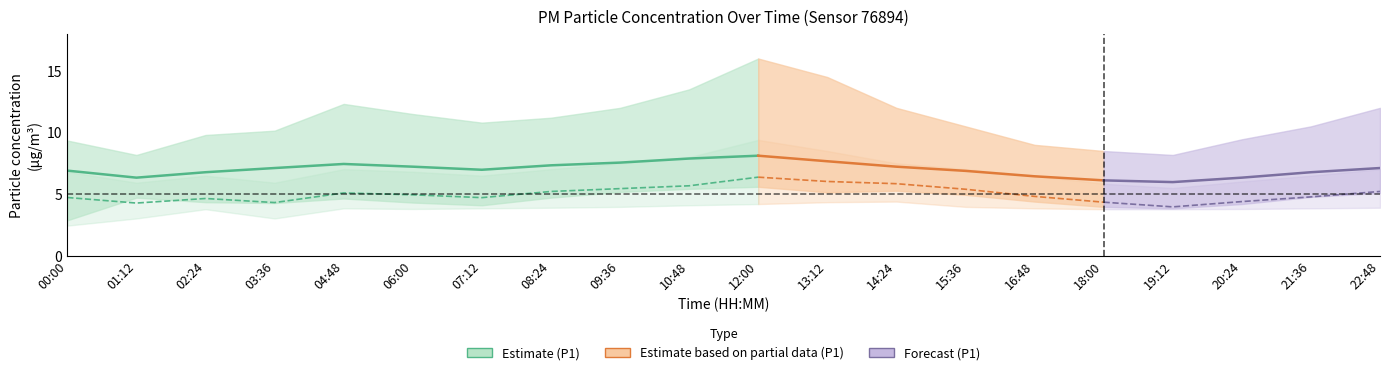

What value does the P2_mean series have at 19:12?

4.0